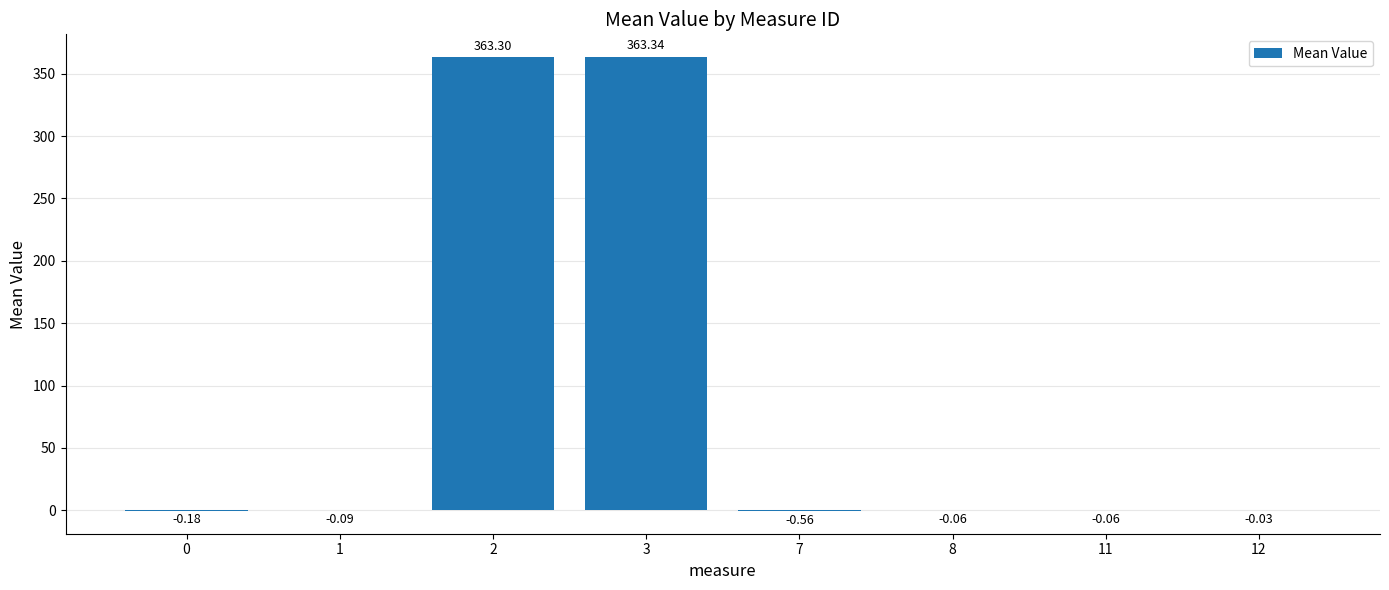

Between 8 and 1, which is larger?

8